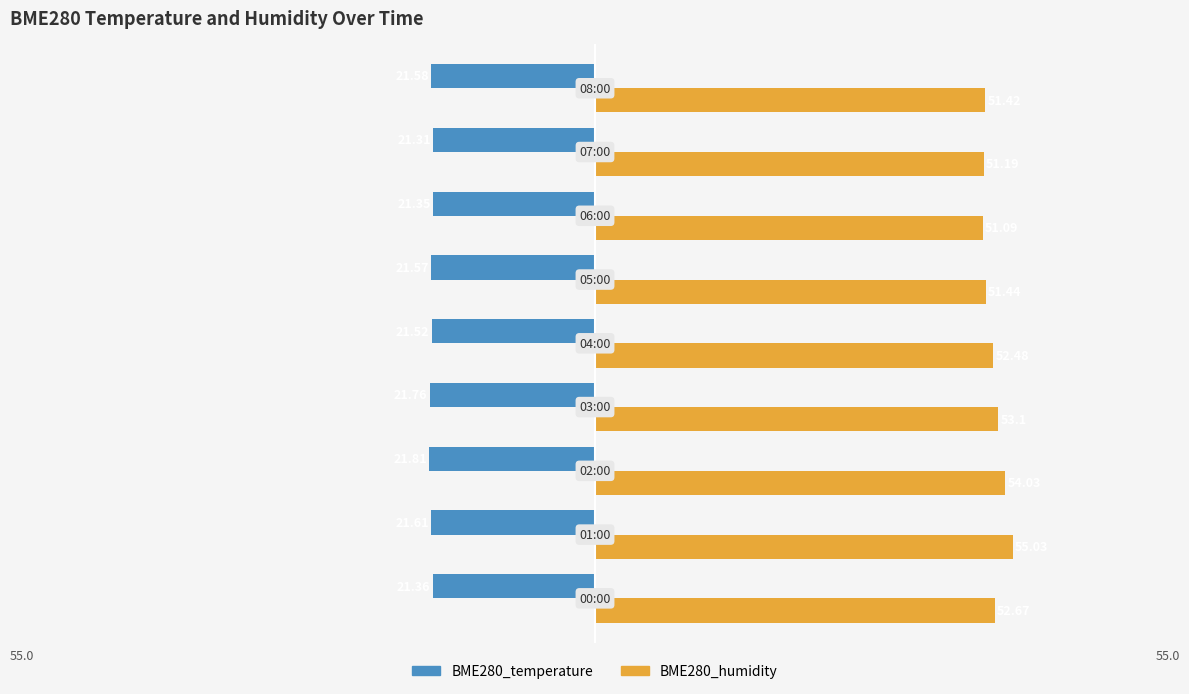

At how many categories does at least one series exceed 34?

9